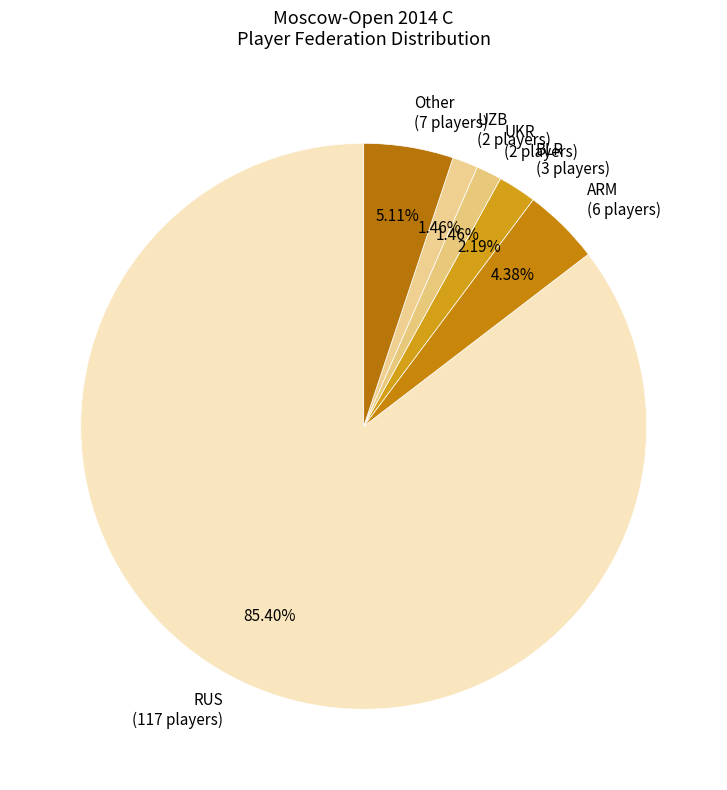

Which has a higher value, UKR (2 players) or Other (7 players)?

Other (7 players)